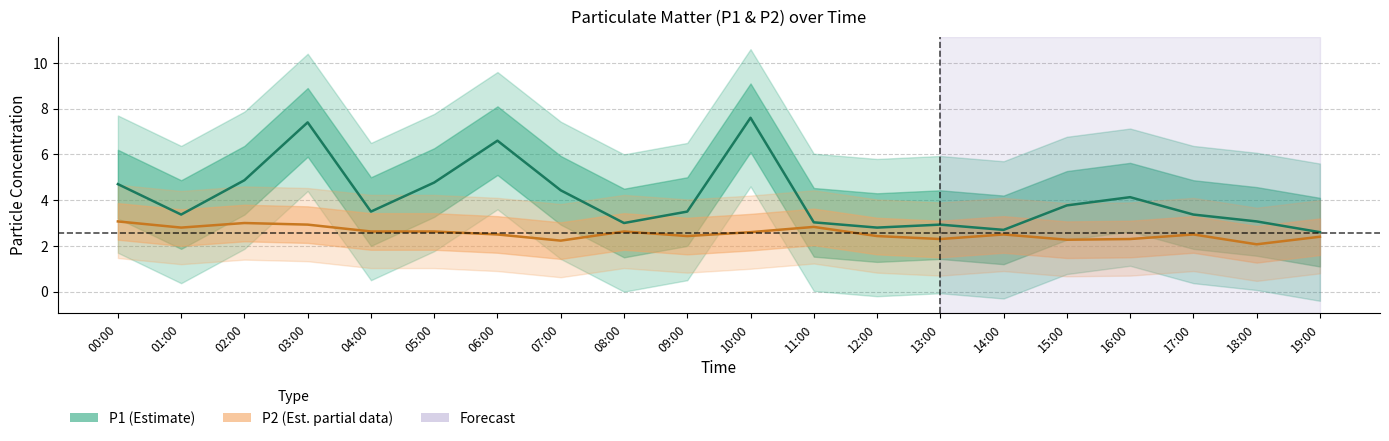

How many data points in P1 are less than 3?

4